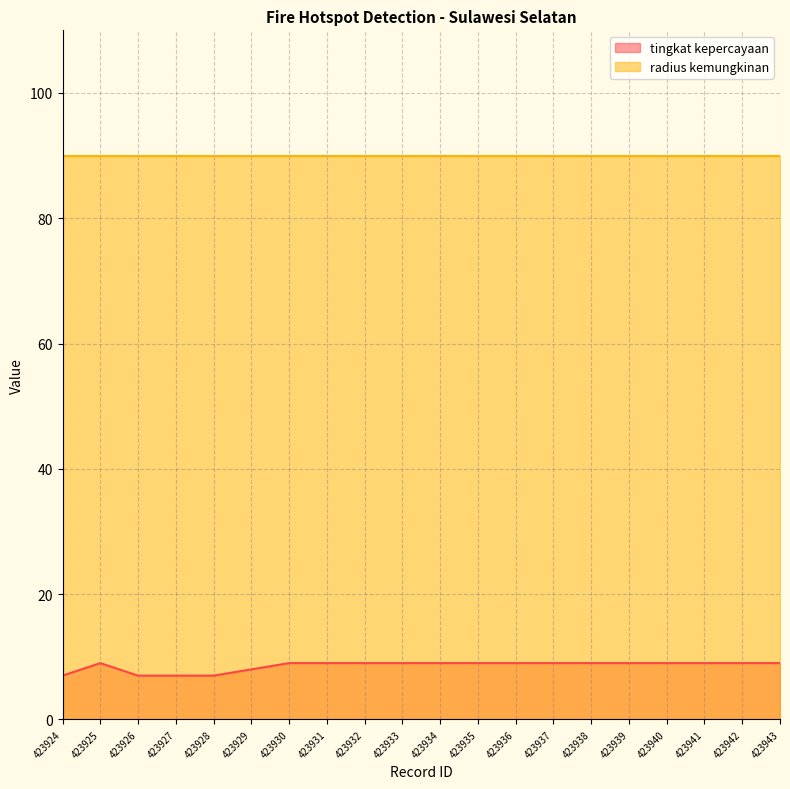

What is the difference between the maximum and second lowest values?

2